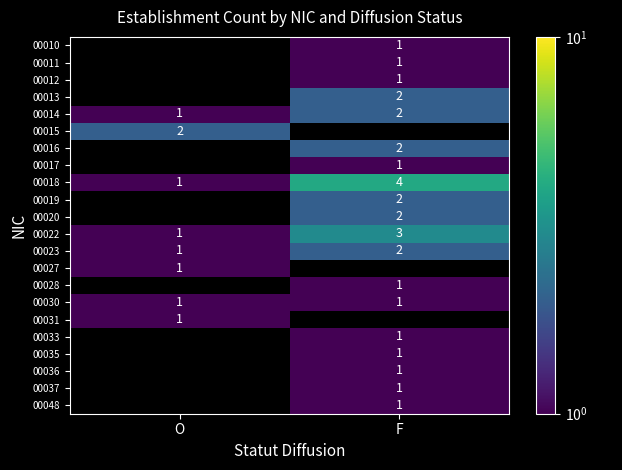

Which label corresponds to the smallest value in the chart?

F